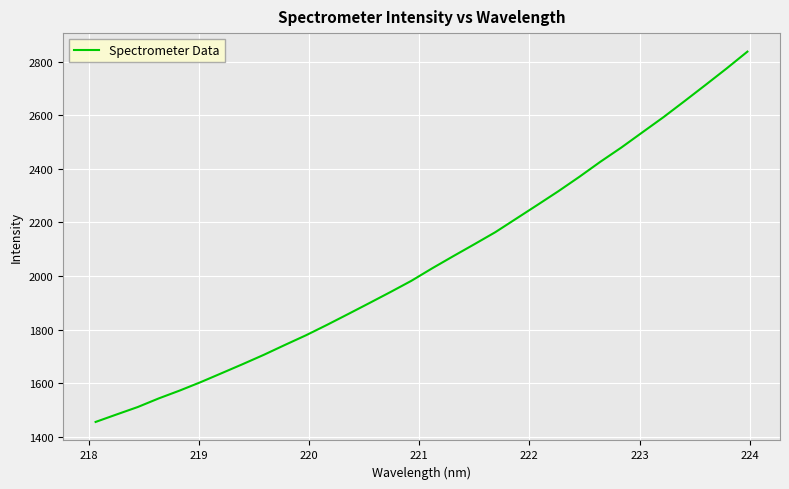

What is the minimum value shown in the chart?

1454.7